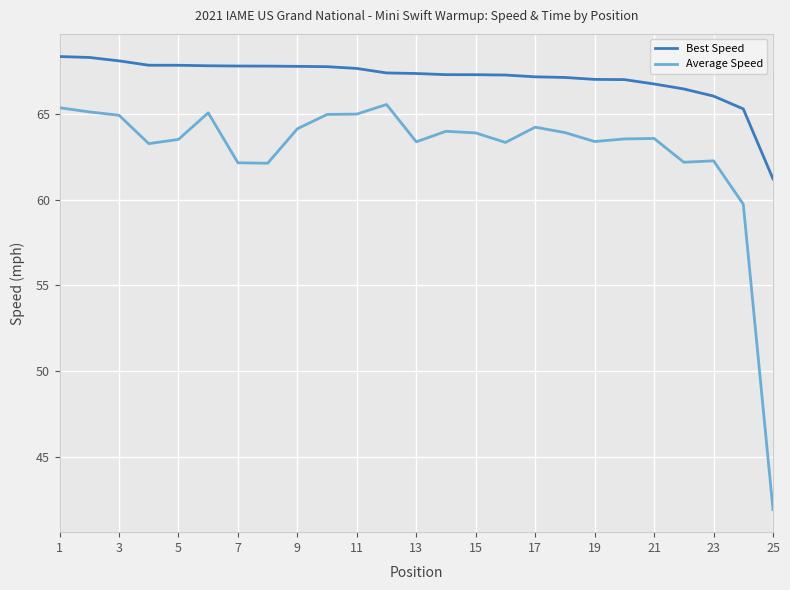

Rank the series by their maximum value, from highest to lowest.

Best Speed, Average Speed